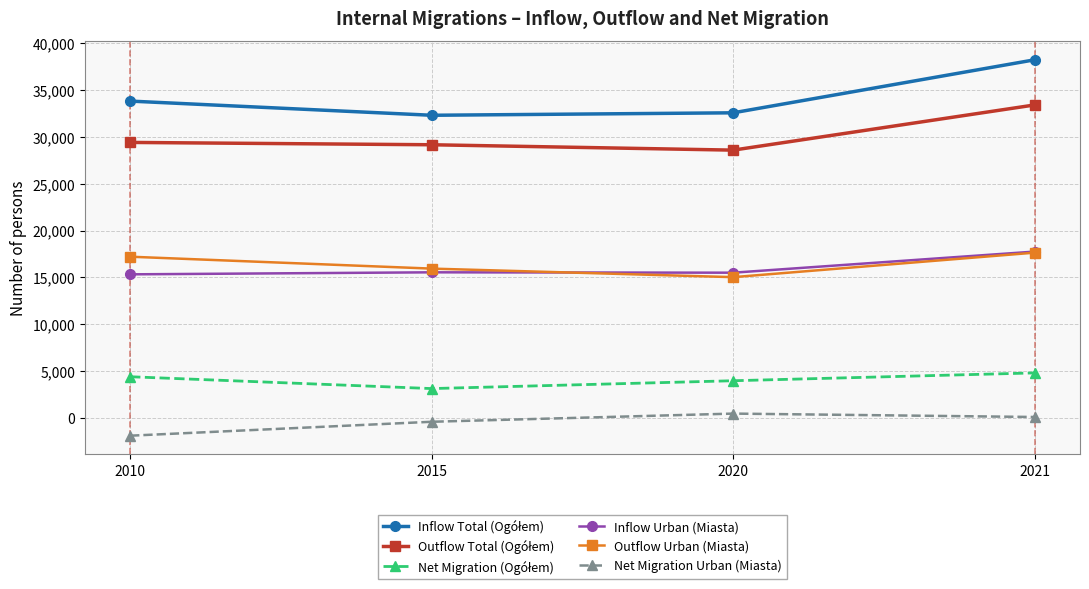

What value does the Inflow Urban (Miasta) series have at 2020?

15505